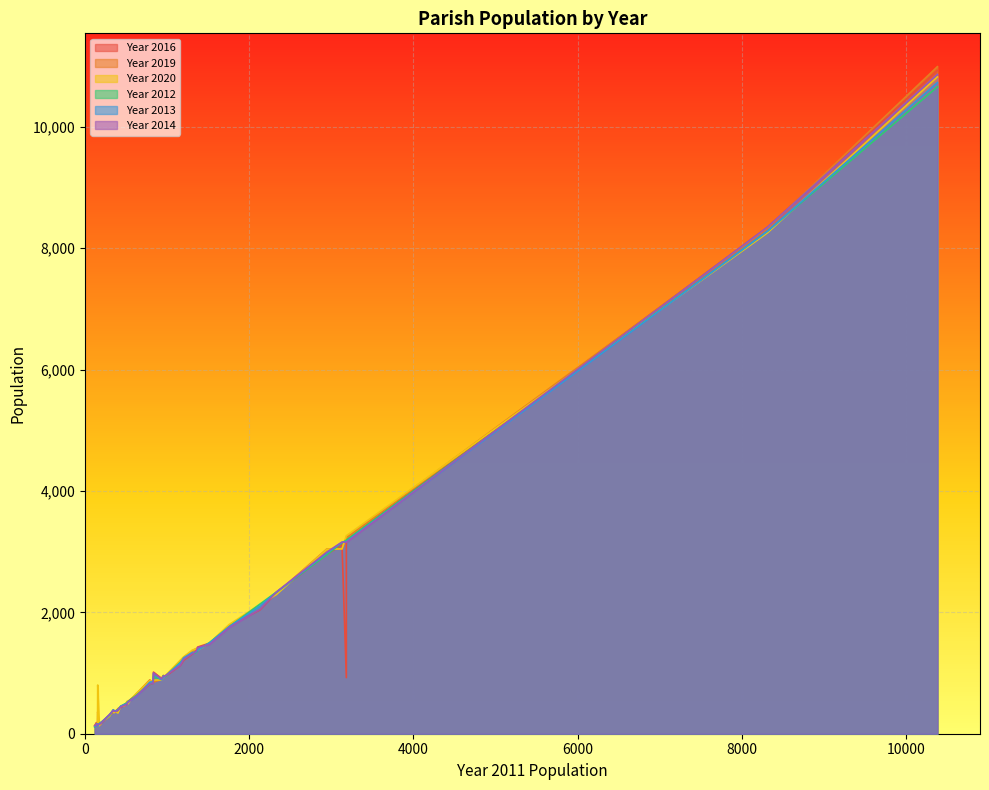

True or false: Year 2013 has more than 0 points higher than both neighbors.

True